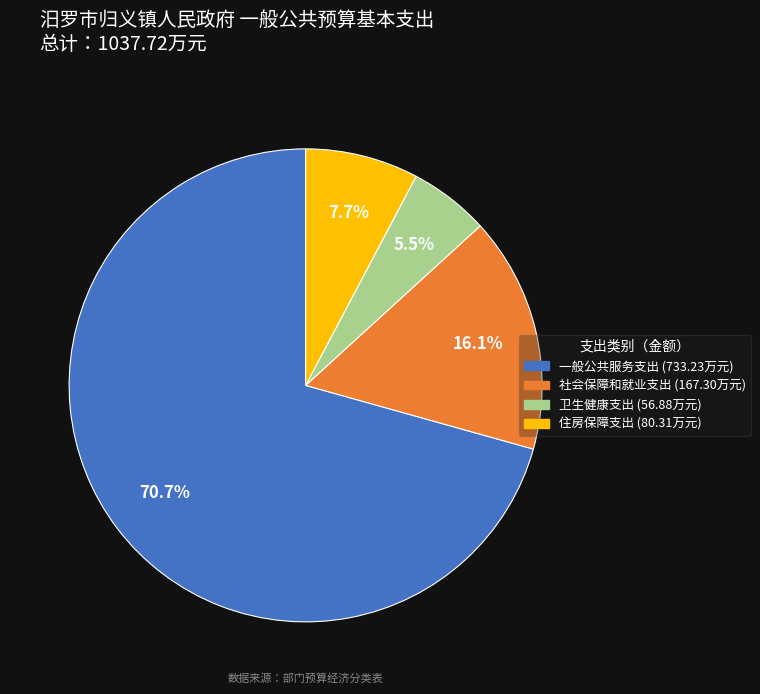

To the nearest percent, what percentage of the pie is 住房保障支出?

8%